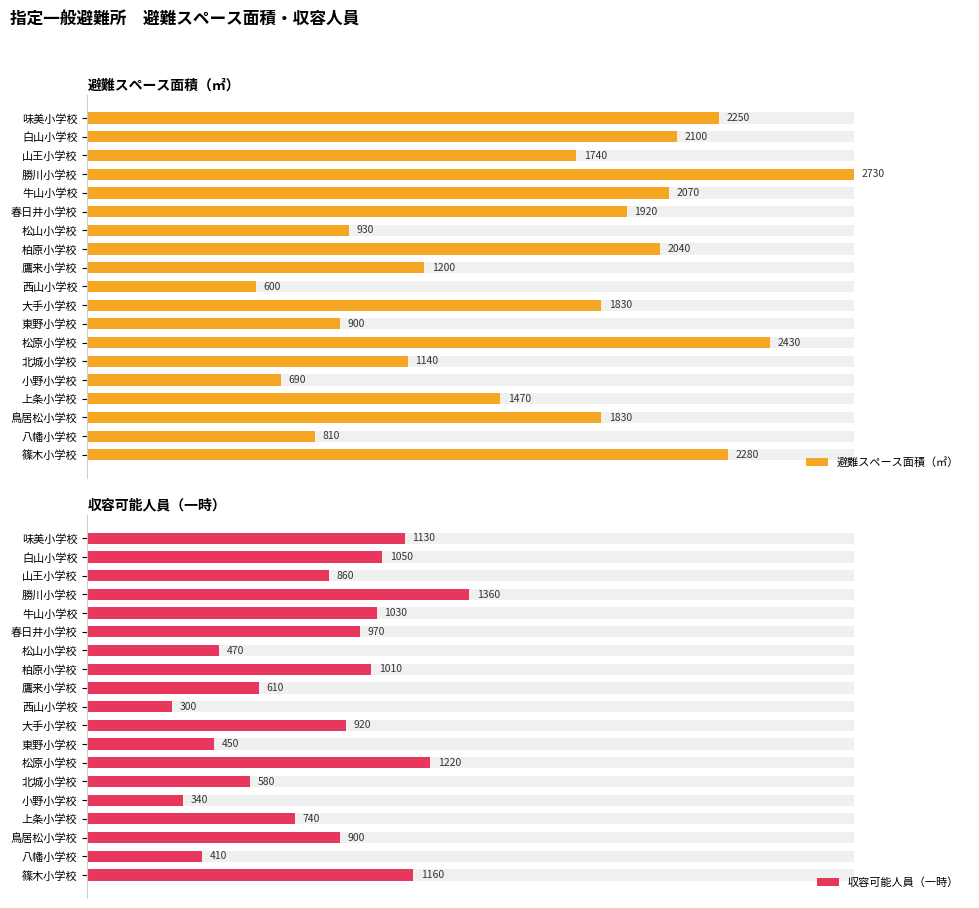

Between 味美小学校 and 八幡小学校, which series saw the biggest shift?

避難スペース面積（㎡）